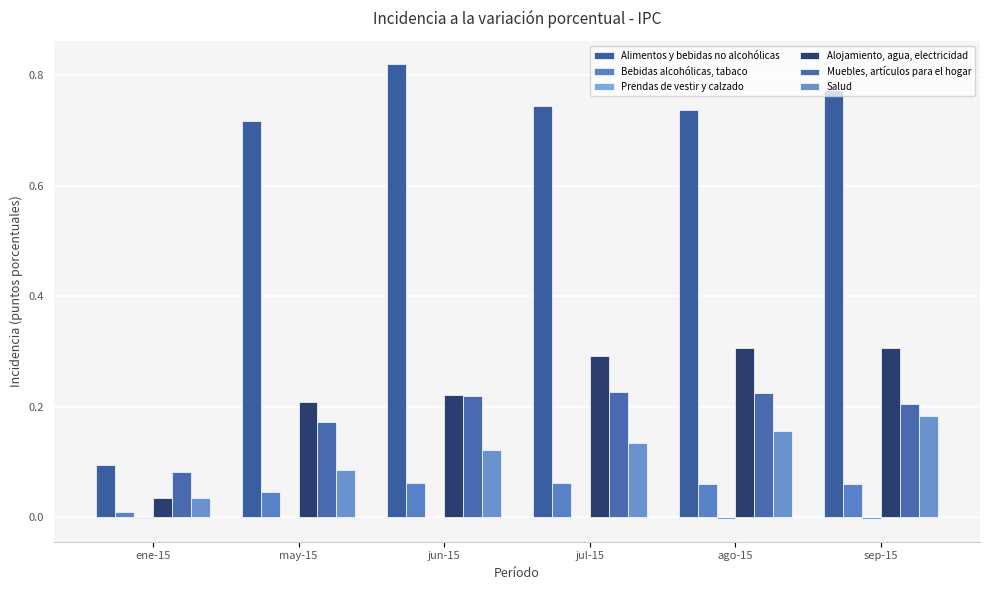

Does the chart contain stacked bars?

No